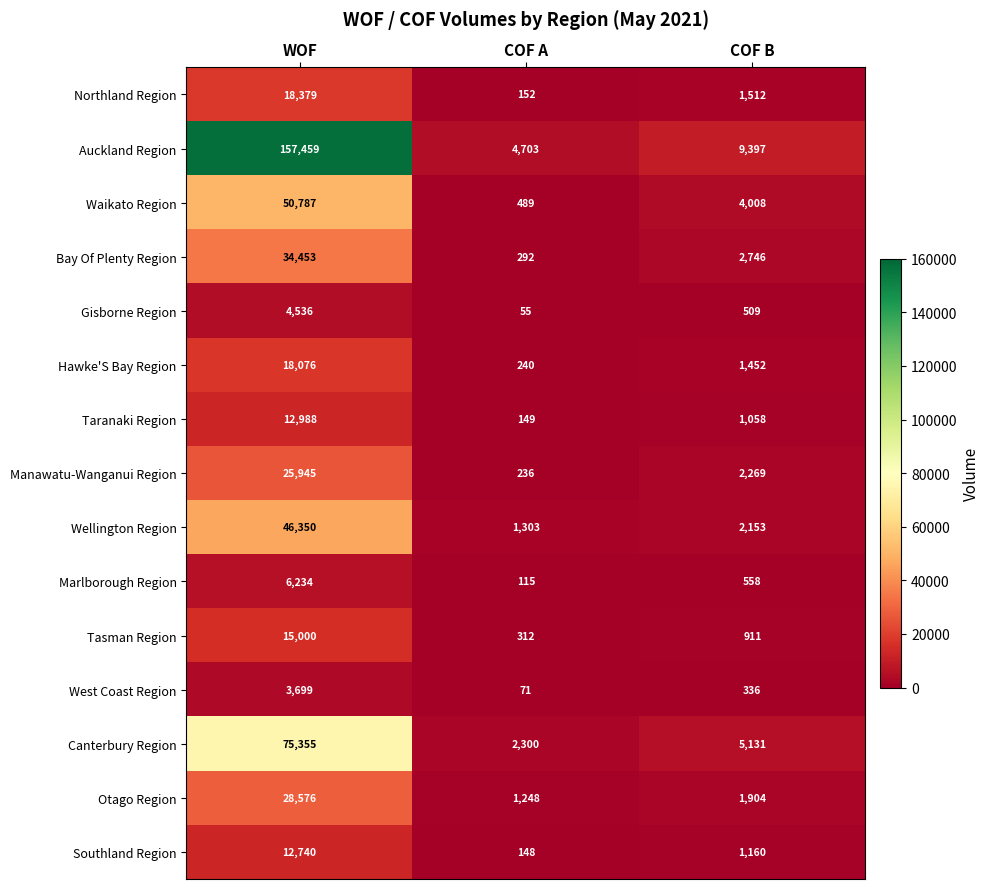

Read the West Coast Region value at WOF.

3699